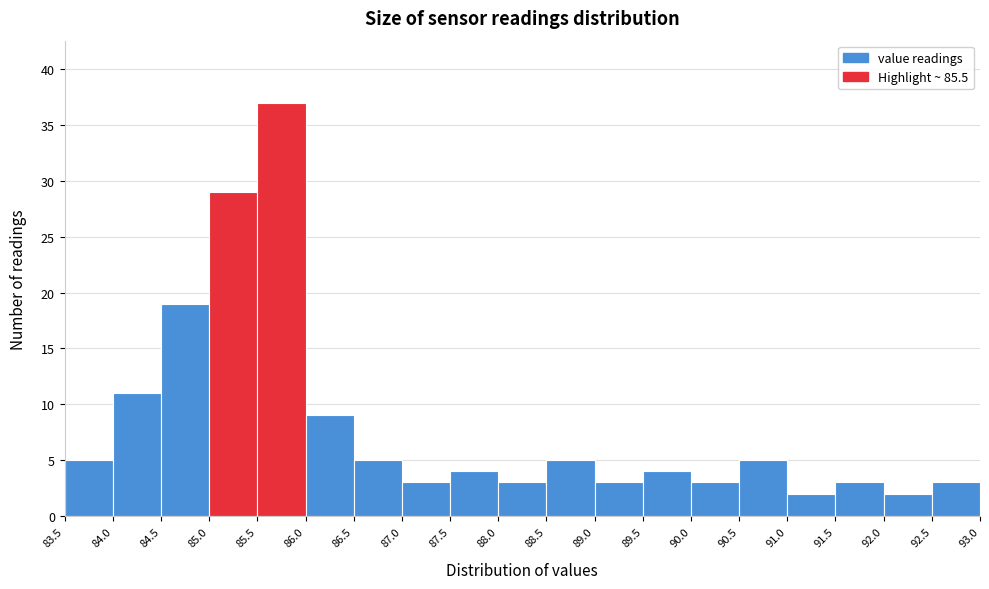

Reading left to right, transcribe this chart: for each bar, give the range it covers on the x-axis and its height. The values are not printed on the chart, so give them approximately, as read against the axis.

83.5 to 84.0: 5
84.0 to 84.5: 11
84.5 to 85.0: 19
85.0 to 85.5: 29
85.5 to 86.0: 37
86.0 to 86.5: 9
86.5 to 87.0: 5
87.0 to 87.5: 3
87.5 to 88.0: 4
88.0 to 88.5: 3
88.5 to 89.0: 5
89.0 to 89.5: 3
89.5 to 90.0: 4
90.0 to 90.5: 3
90.5 to 91.0: 5
91.0 to 91.5: 2
91.5 to 92.0: 3
92.0 to 92.5: 2
92.5 to 93.0: 3